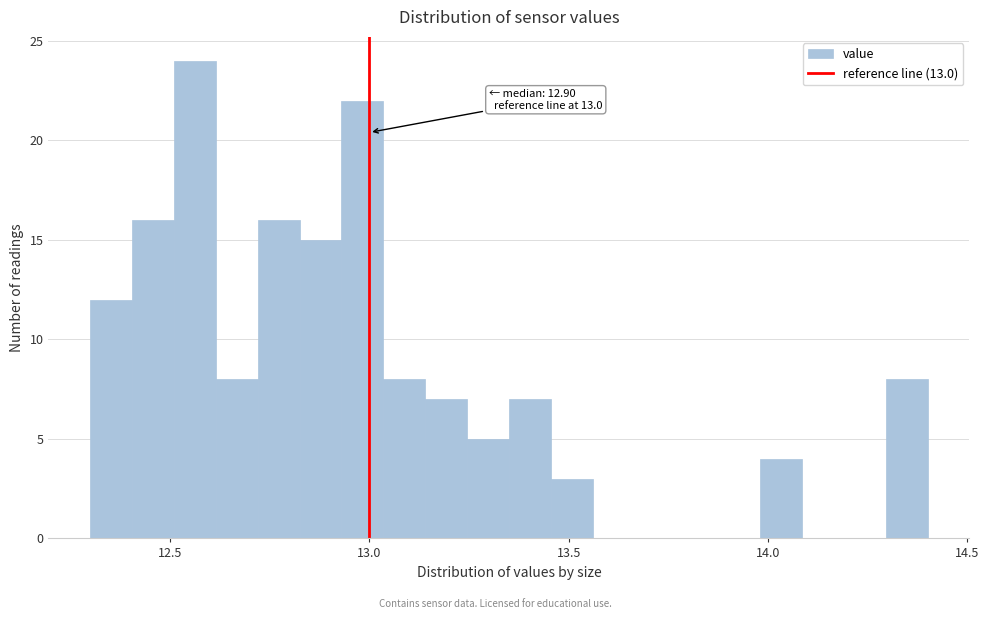

Read against the x-axis, roughly where is the centre of the tallest bar?

12.55